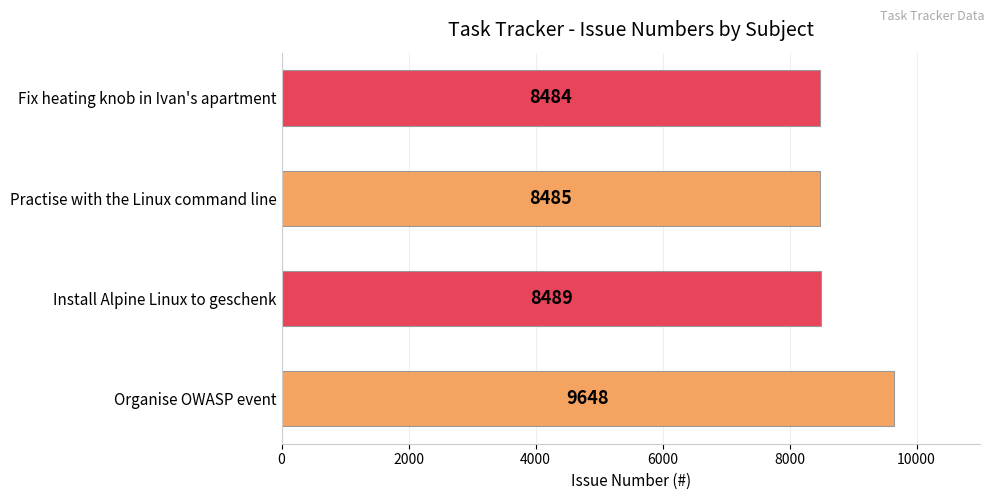

Reading bottom to top, what are all the values shown in this chart?

9648	8489	8485	8484